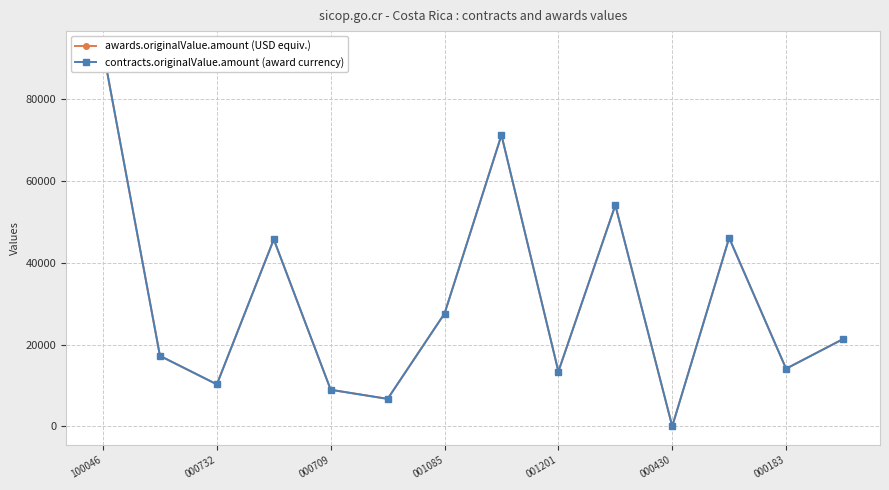

What is the value of the awards.originalValue.amount (USD equiv.) point at the 11th from the left?

47.7